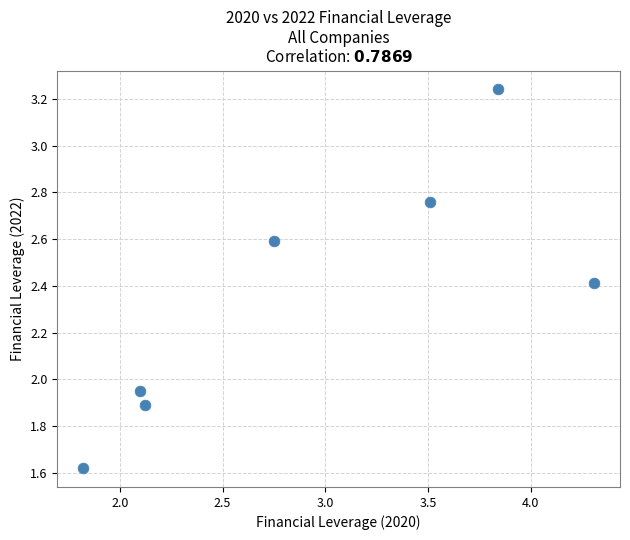

What is the range of X values (max minus min)?

2.5